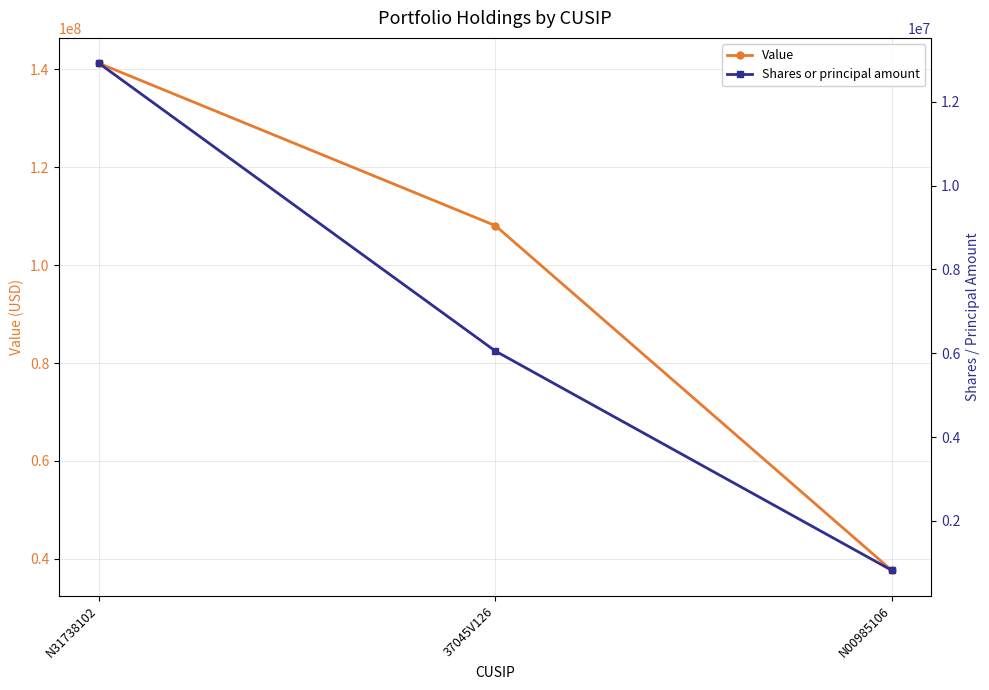

Is the value of Shares or principal amount at N31738102 greater than the value of Value at N00985106?

No